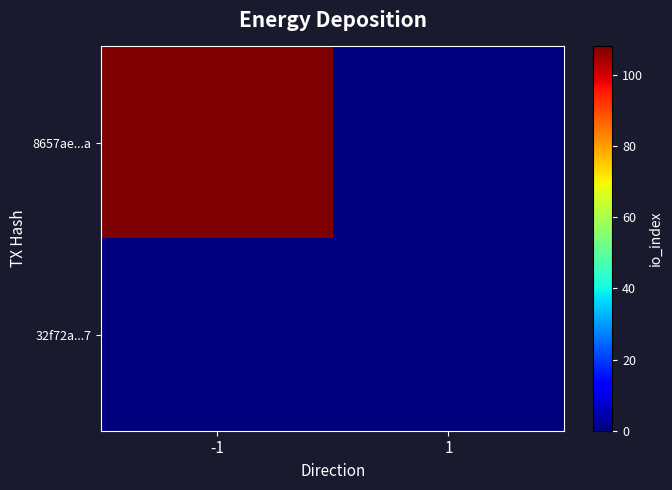

Which series has the largest range (max minus min)?

8657ae...a